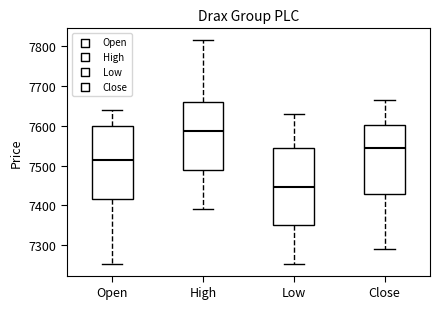

Reading left to right, transcribe this box plot: for each box, give where its median line is, the range the box spans, and where its two whiskers end, as read against the y-axis. The values are not printed on the chart, so give them approximately, as read against the axis.

Open: median 7520, box 7420 to 7600, whiskers 7250 to 7640
High: median 7590, box 7490 to 7660, whiskers 7390 to 7820
Low: median 7450, box 7350 to 7540, whiskers 7250 to 7630
Close: median 7550, box 7430 to 7600, whiskers 7290 to 7670